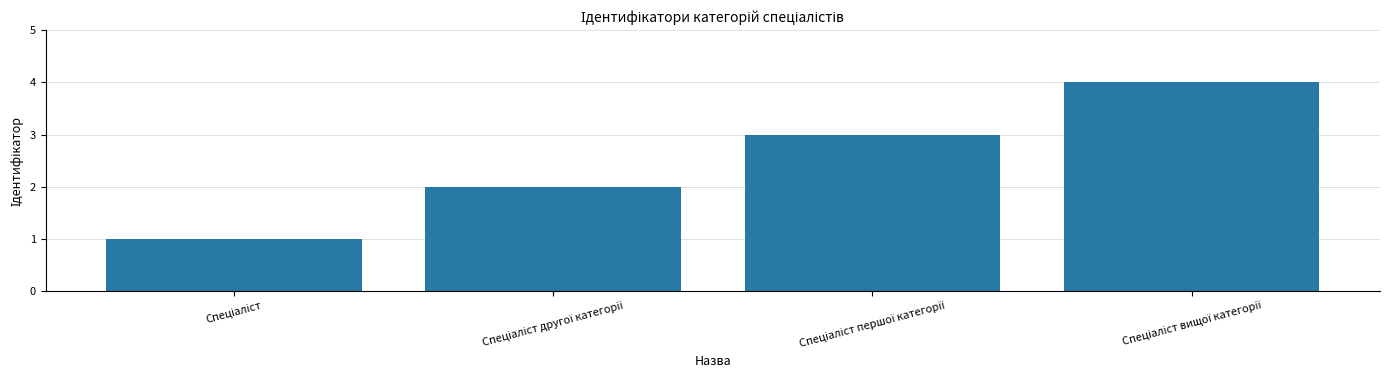

What is the greatest value displayed?

4